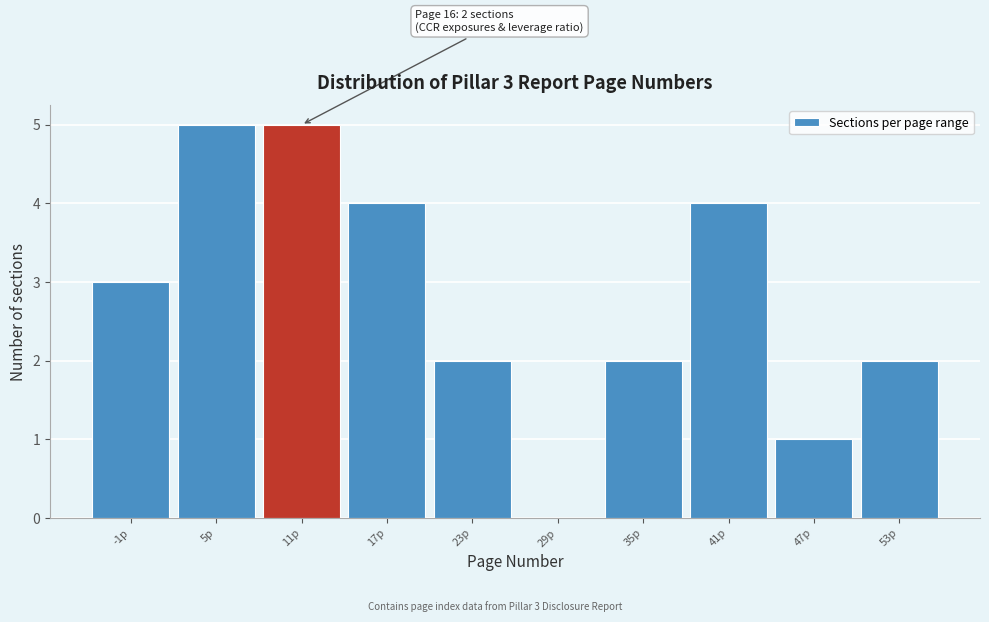

Reading right to left, extract all data points from this chart.

53p=2	47p=1	41p=4	35p=2	29p=0	23p=2	17p=4	11p=5	5p=5	-1p=3